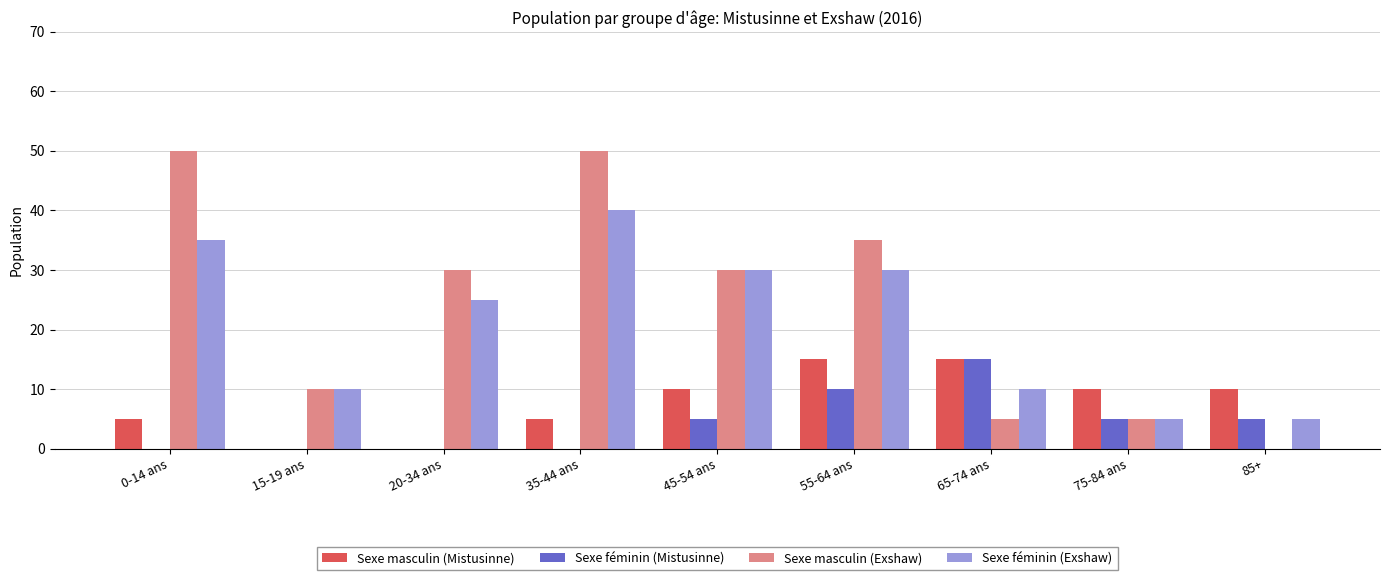

Is it true that Sexe masculin (Exshaw) equals 47 at 55-64 ans?

False